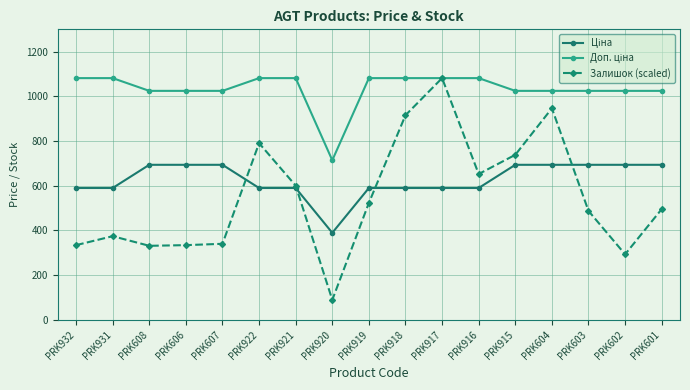

What is the minimum value for Залишок (scaled)?

89.1